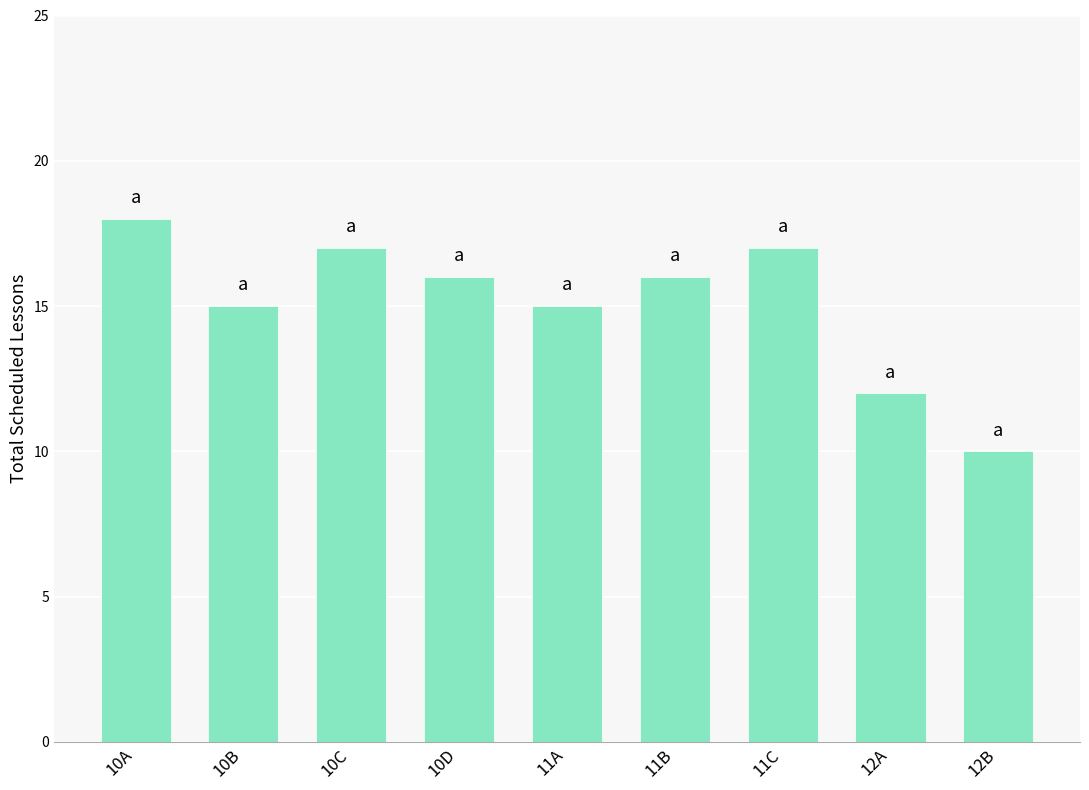

Reading right to left, transcribe all the data shown in this chart.

12B=10	12A=12	11C=17	11B=16	11A=15	10D=16	10C=17	10B=15	10A=18